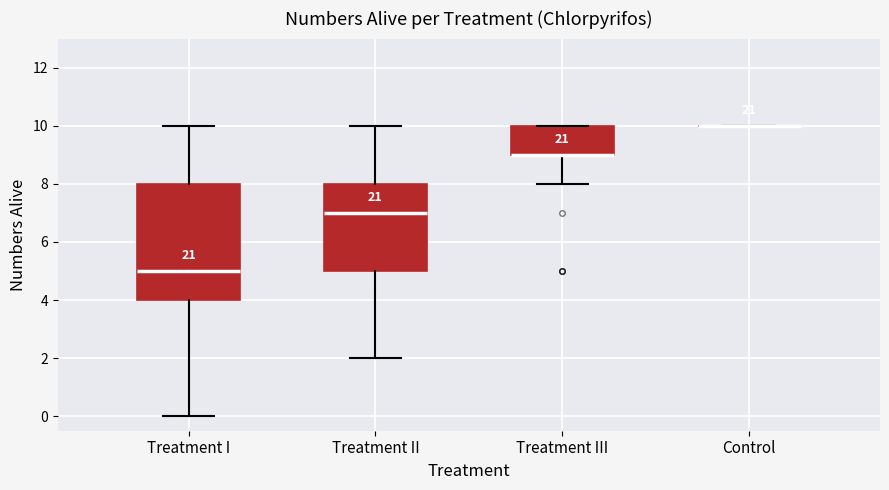

Reading left to right, transcribe this box plot: for each box, give where its median line is, the range the box spans, and where its two whiskers end, as read against the y-axis. The values are not printed on the chart, so give them approximately, as read against the axis.

Treatment I: median 5, box 4 to 8, whiskers 0 to 10
Treatment II: median 7, box 5 to 8, whiskers 2 to 10
Treatment III: median 9 (drawn on the box's lower edge), box 9 to 10, whiskers 8 to 10
Control: box collapsed to a line at 10, whiskers 10 to 10